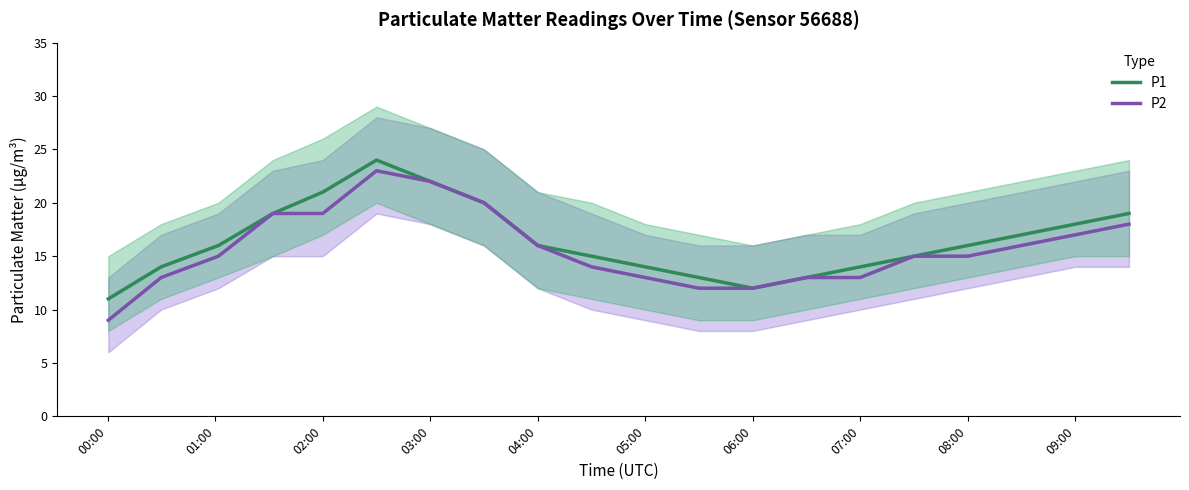

True or false: P2 has a value of 3 at 06:00.

False